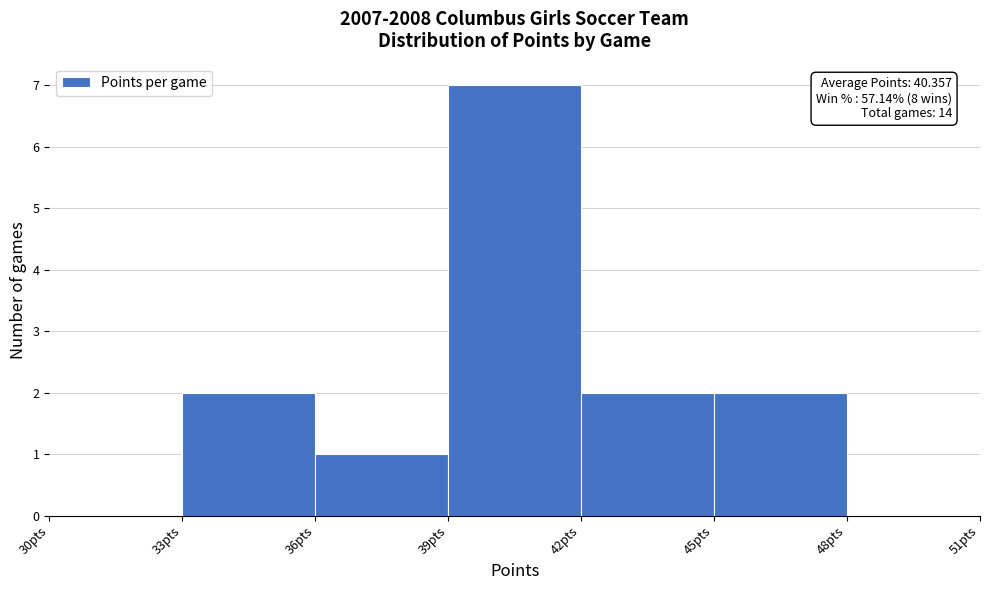

Over which range of the x-axis is the bar tallest?

39 to 42